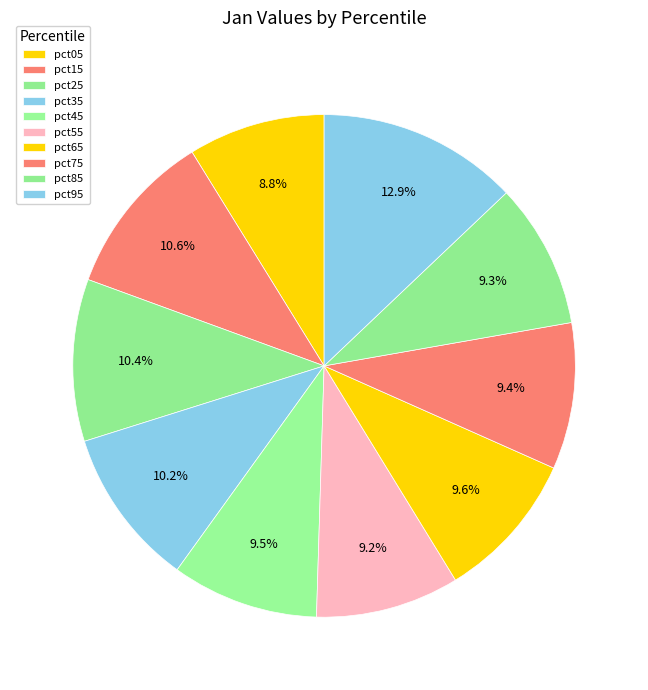

How many slices are in this pie chart?

10